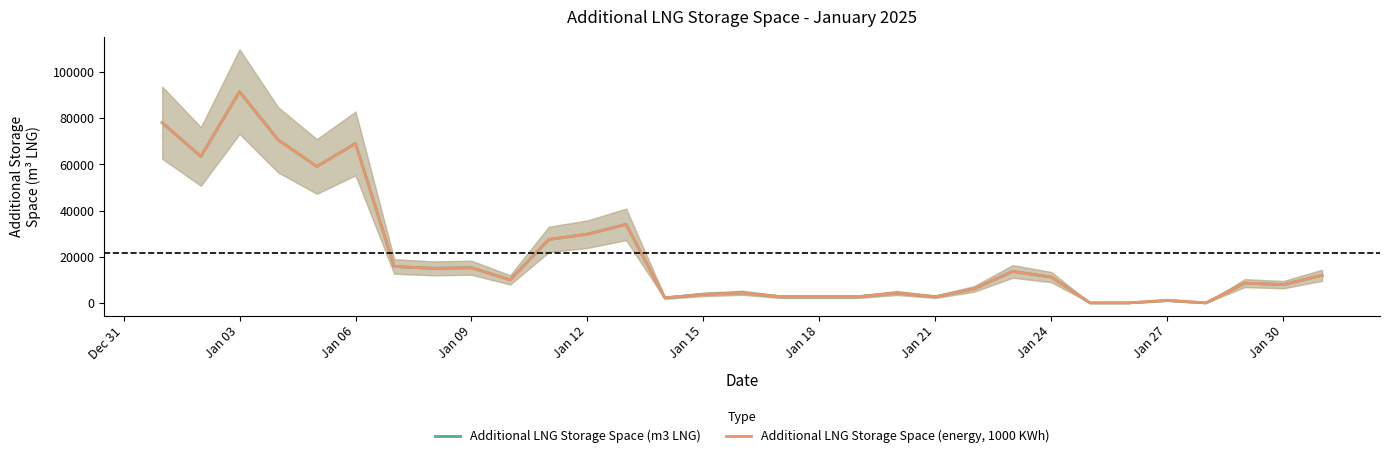

Does the chart have visible grid lines?

No